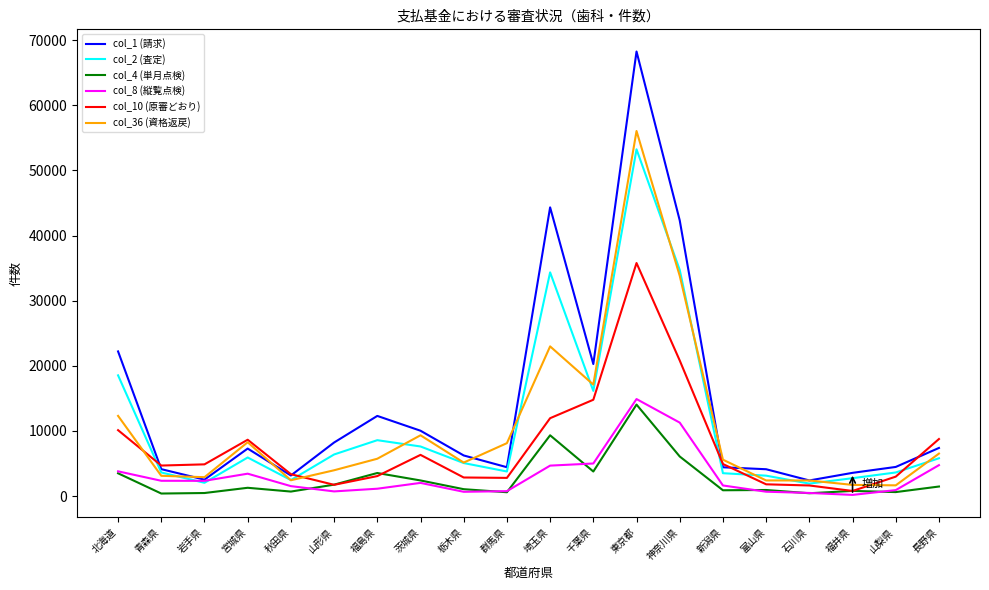

Rank the series at 長野県 from highest to lowest value.

col_10 (原審どおり), col_1 (請求), col_36 (資格返戻), col_2 (査定), col_8 (縦覧点検), col_4 (単月点検)